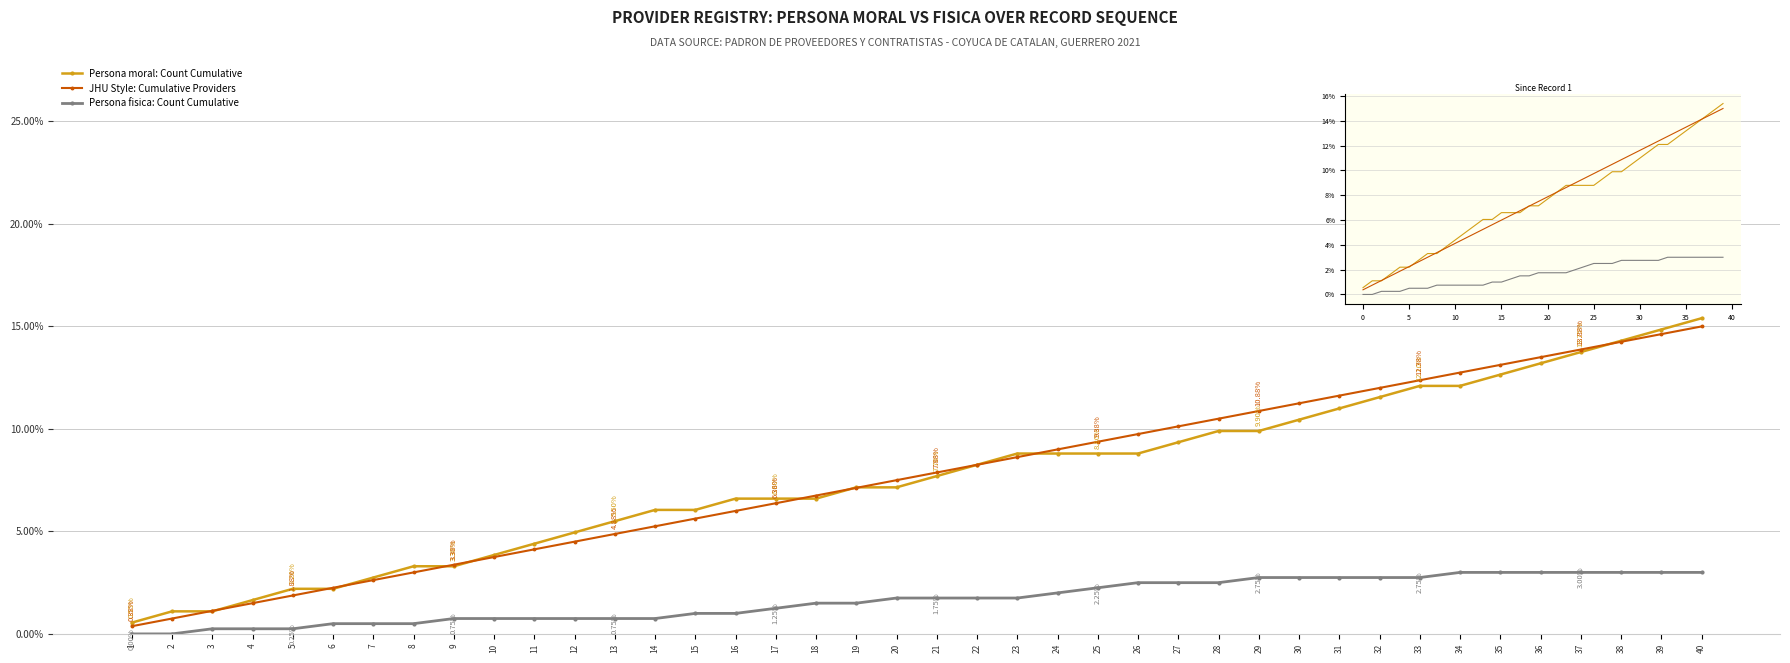

What are all the series names shown in the legend?

Persona moral: Count Cumulative, JHU Style: Cumulative Providers, Persona fisica: Count Cumulative, Persona moral, Cumulative, Persona fisica